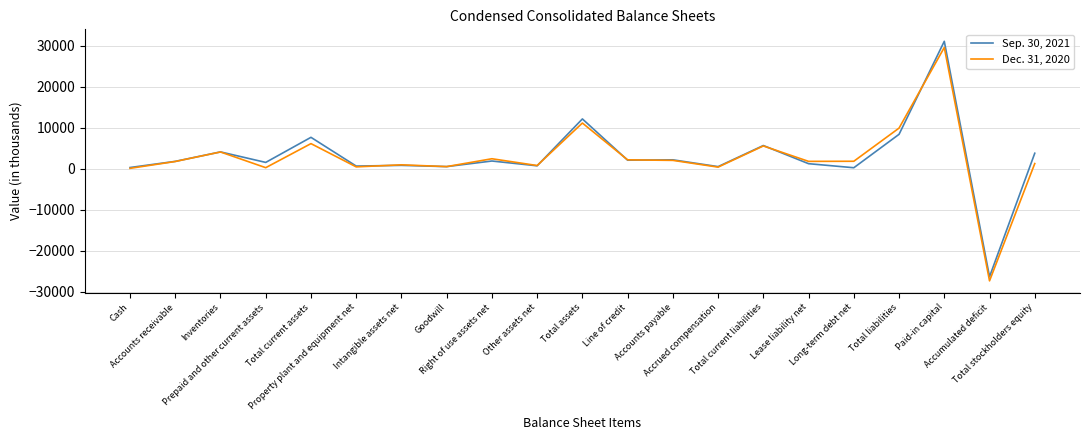

Rank the series by their average value, from highest to lowest.

Sep. 30, 2021, Dec. 31, 2020